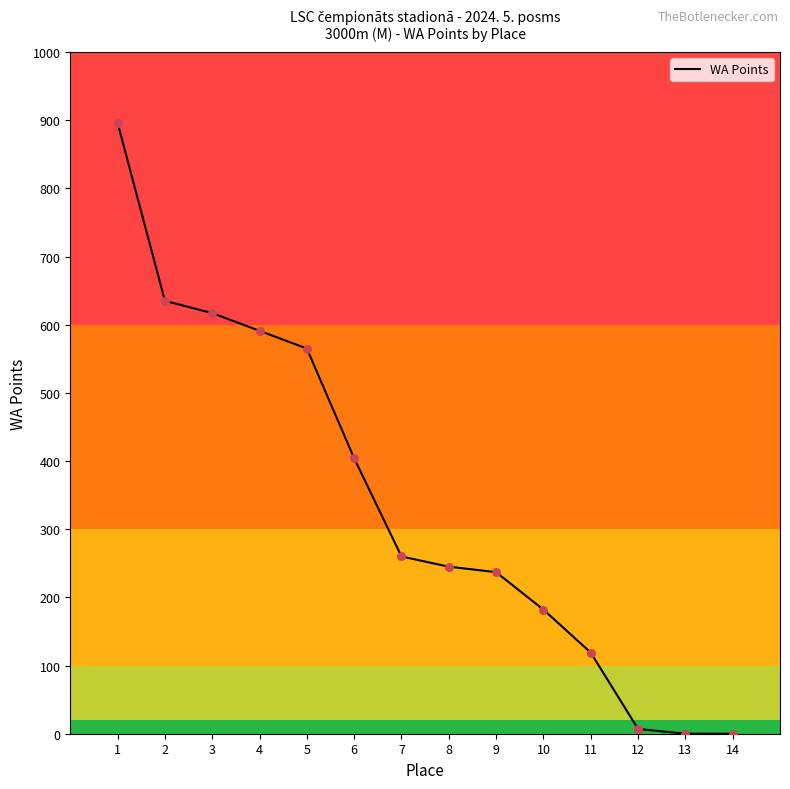

Approximately how many times larger is the value at 4 compared to 8?

2.4